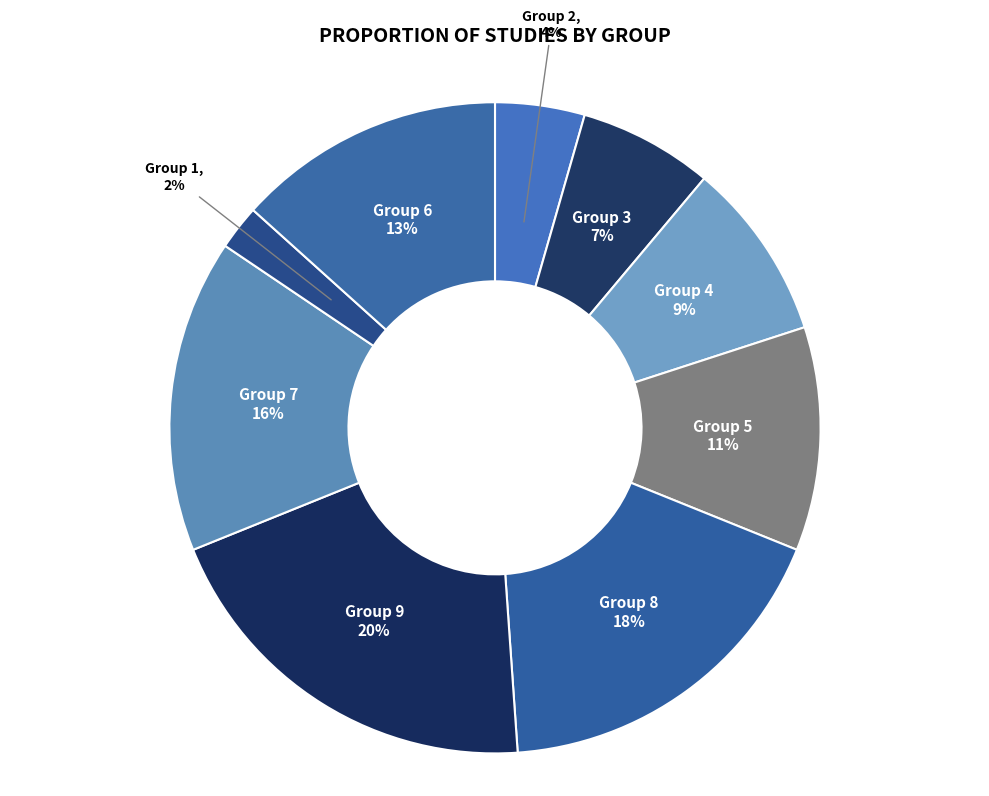

To the nearest percent, what is the average slice percentage?

11%